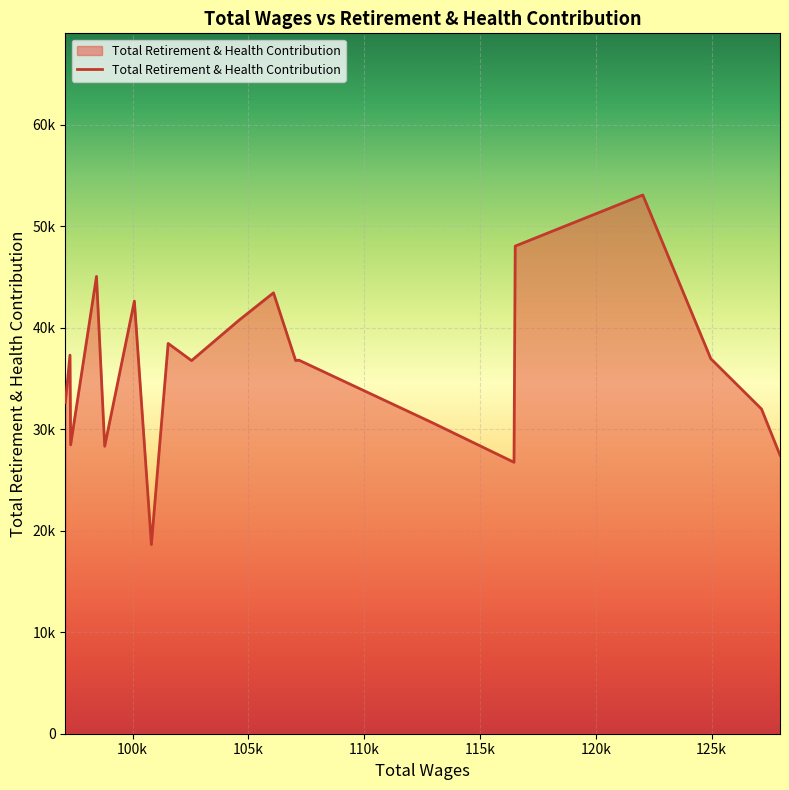

Does the chart display data point markers on the line(s)?

No